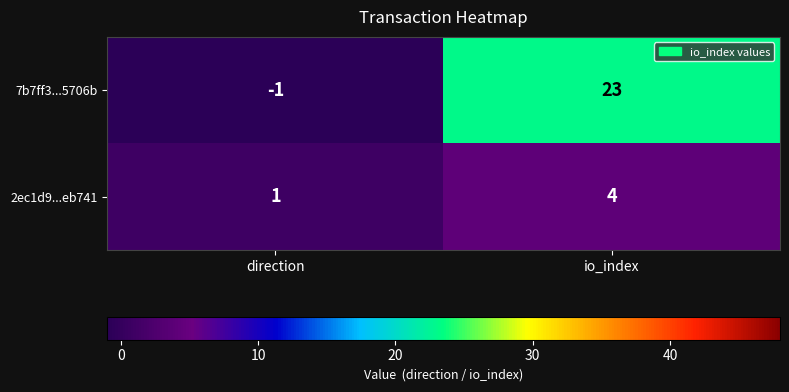

True or false: 7b7ff3...5706b has a value of 32 at io_index.

False